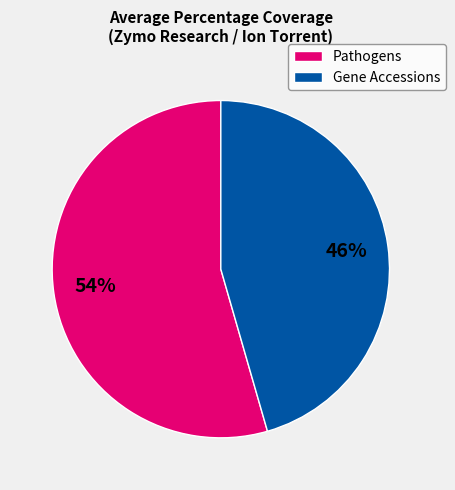

The Gene Accessions slice represents 34% of the pie. True or false?

False